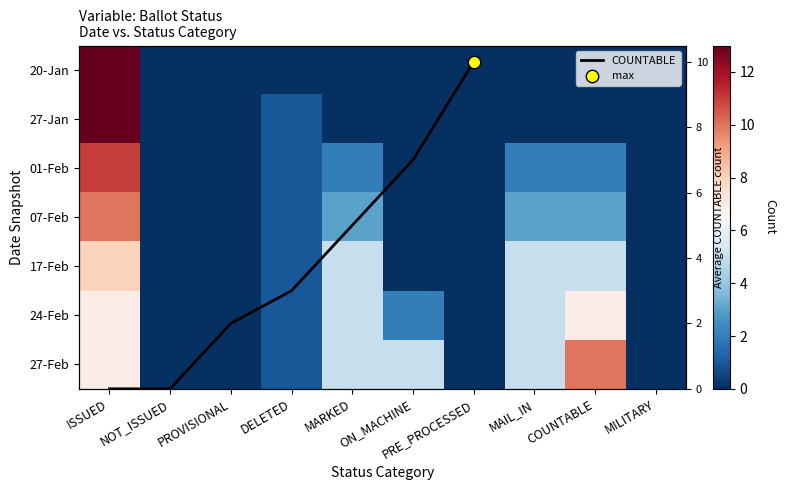

True or false: 27-Feb has a value of -4 at PROVISIONAL.

False